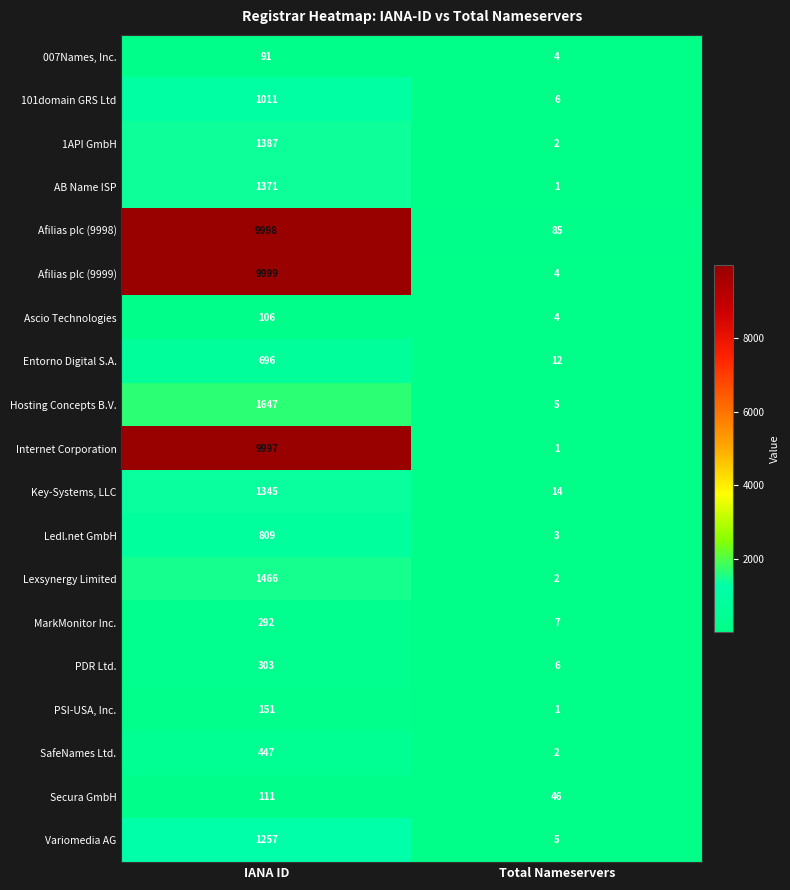

Read the 101domain GRS Ltd value at IANA ID, to the nearest 50.

1000